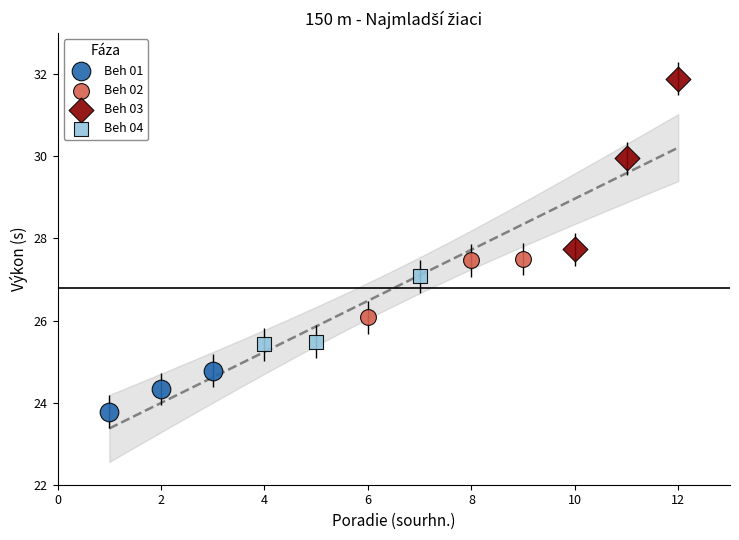

Which series has the widest spread of Y values?

Beh 03